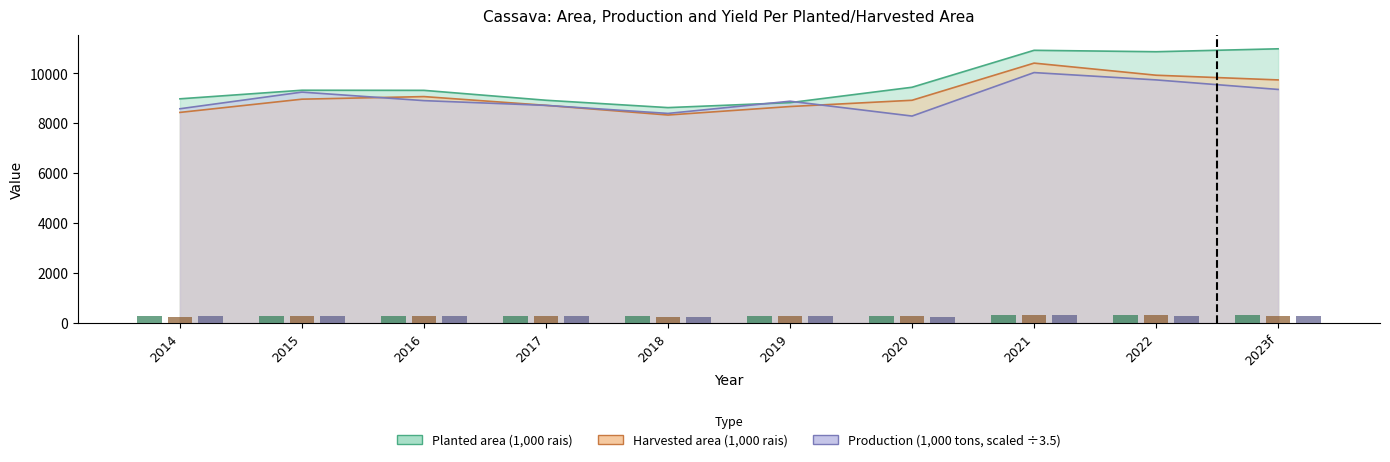

Does the chart contain any negative values?

No